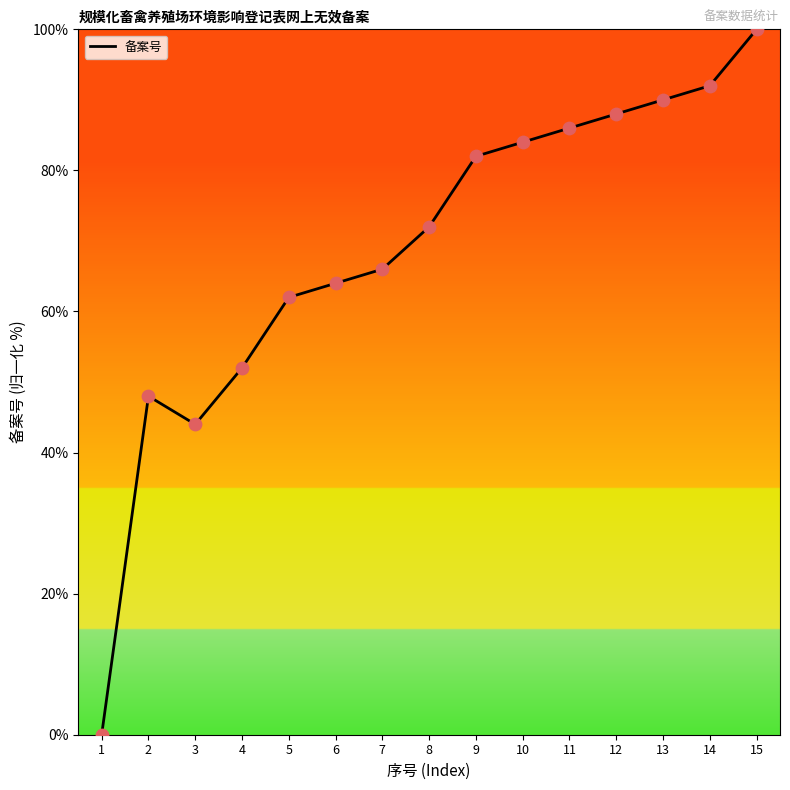

Approximately how many times larger is the value at 13 compared to 2?

1.9